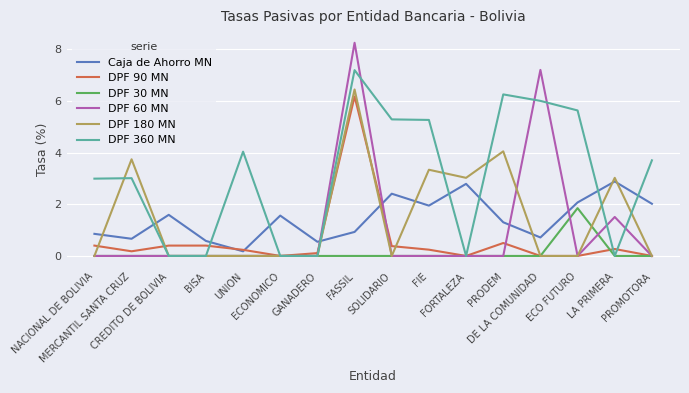

What are all the series names shown in the legend?

Caja de Ahorro MN, DPF 90 MN, DPF 30 MN, DPF 60 MN, DPF 180 MN, DPF 360 MN